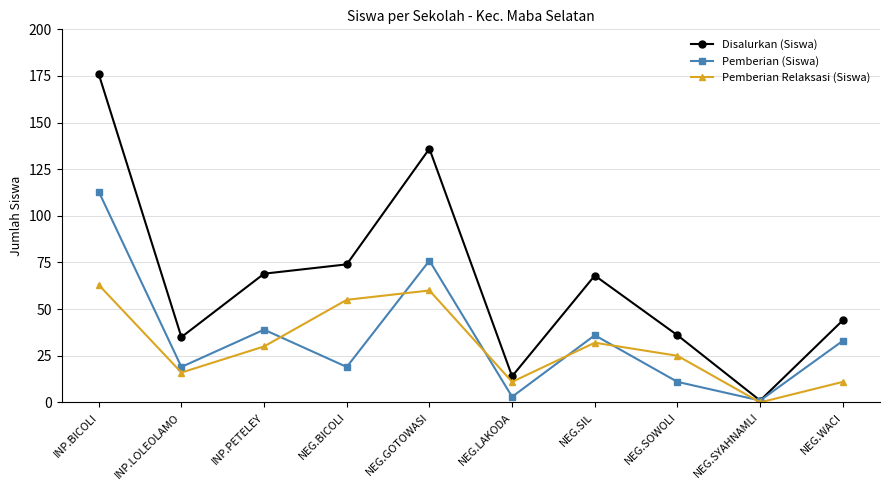

What is the difference between the maximum and minimum values in the Pemberian Relaksasi (Siswa) series?

63